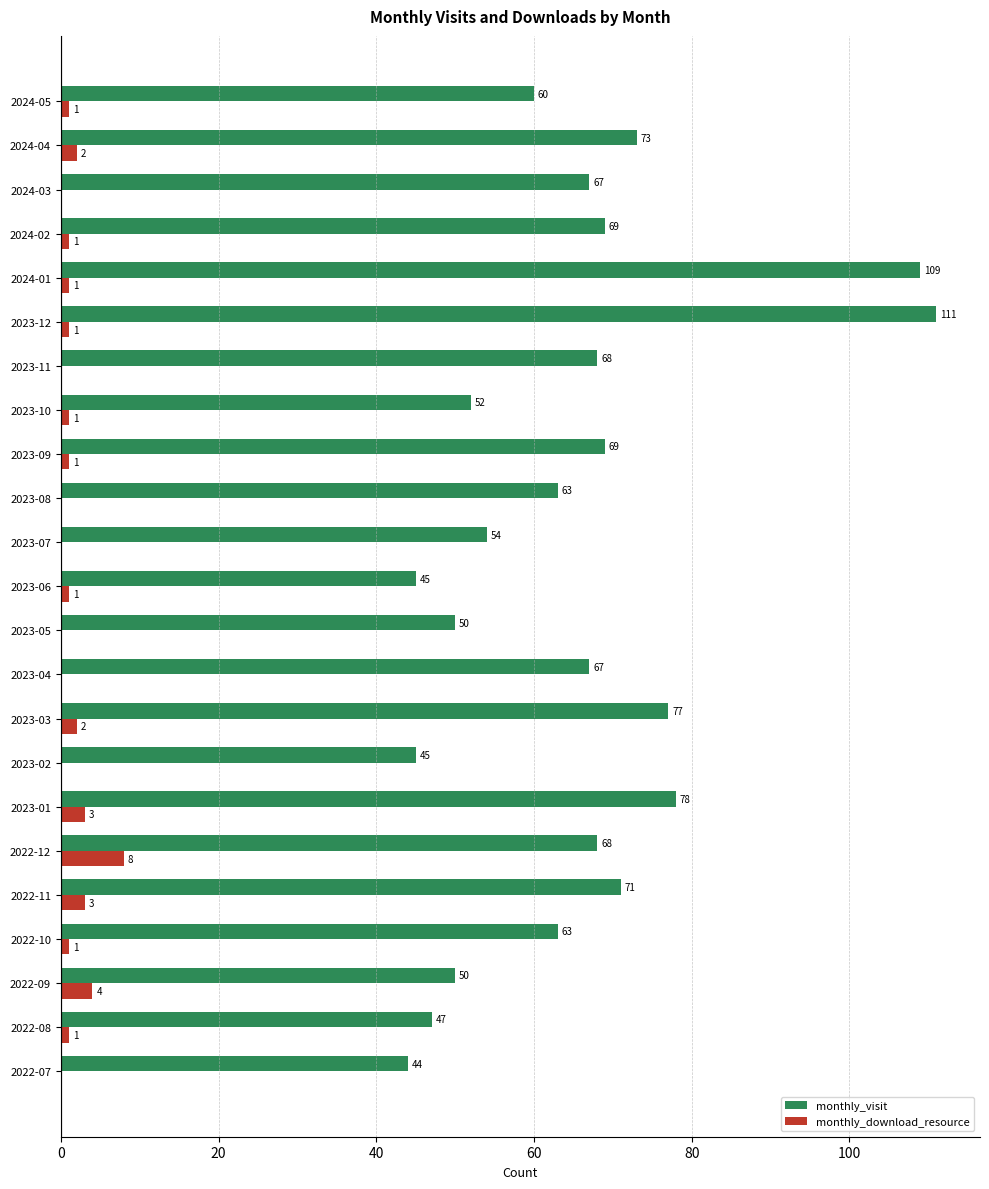

True or false: monthly_visit has a value of 68 at 2023-11.

True